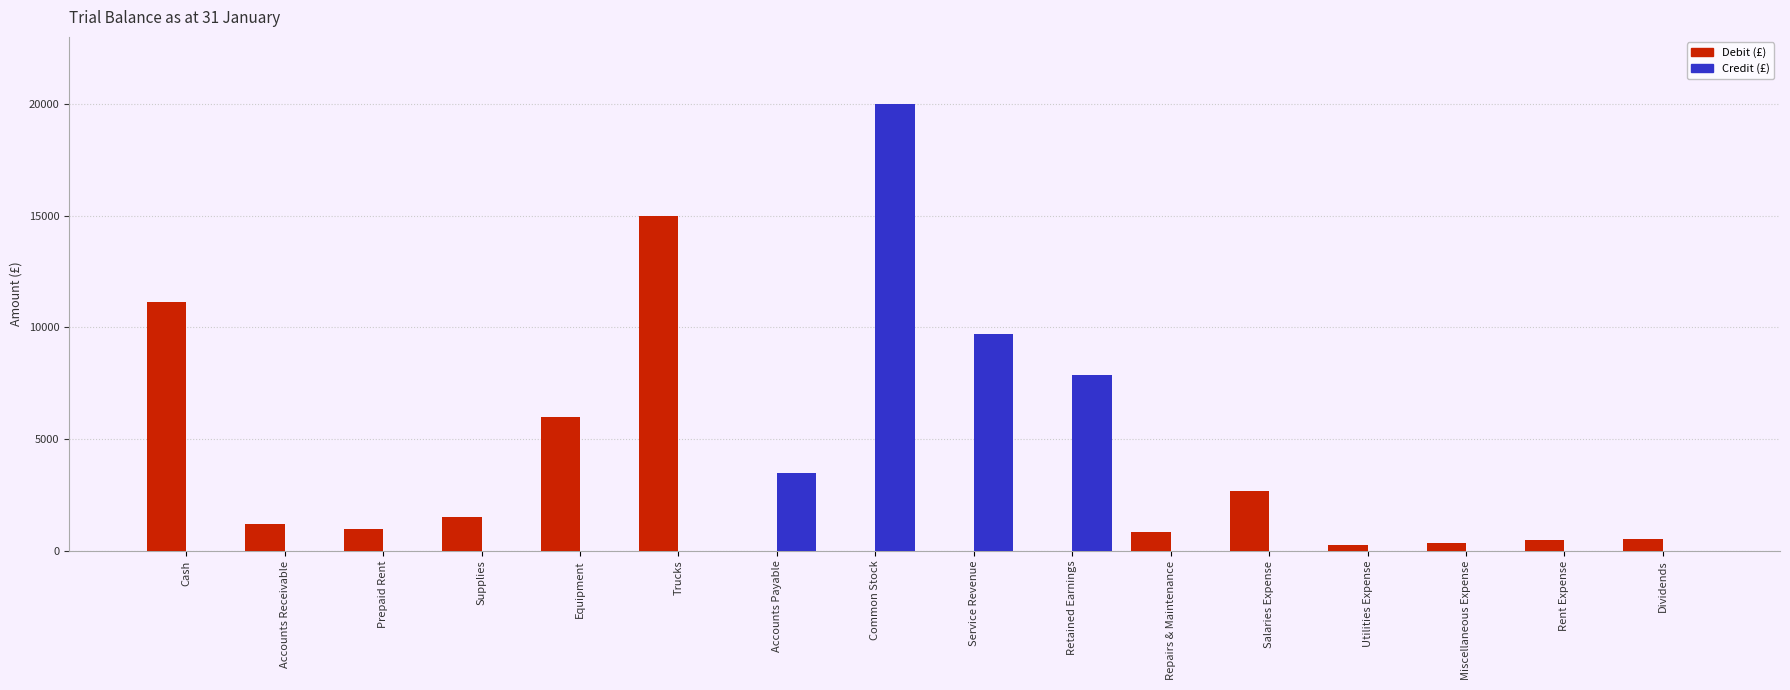

How many distinct data groups are displayed?

2